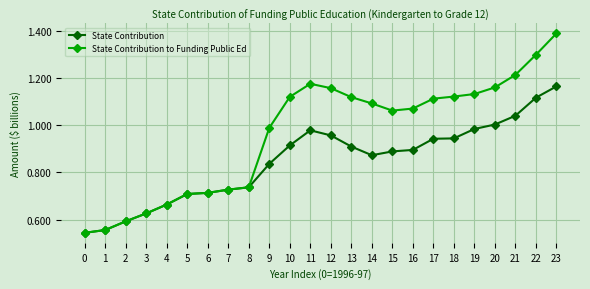

What is the minimum value shown in the chart?

544460070